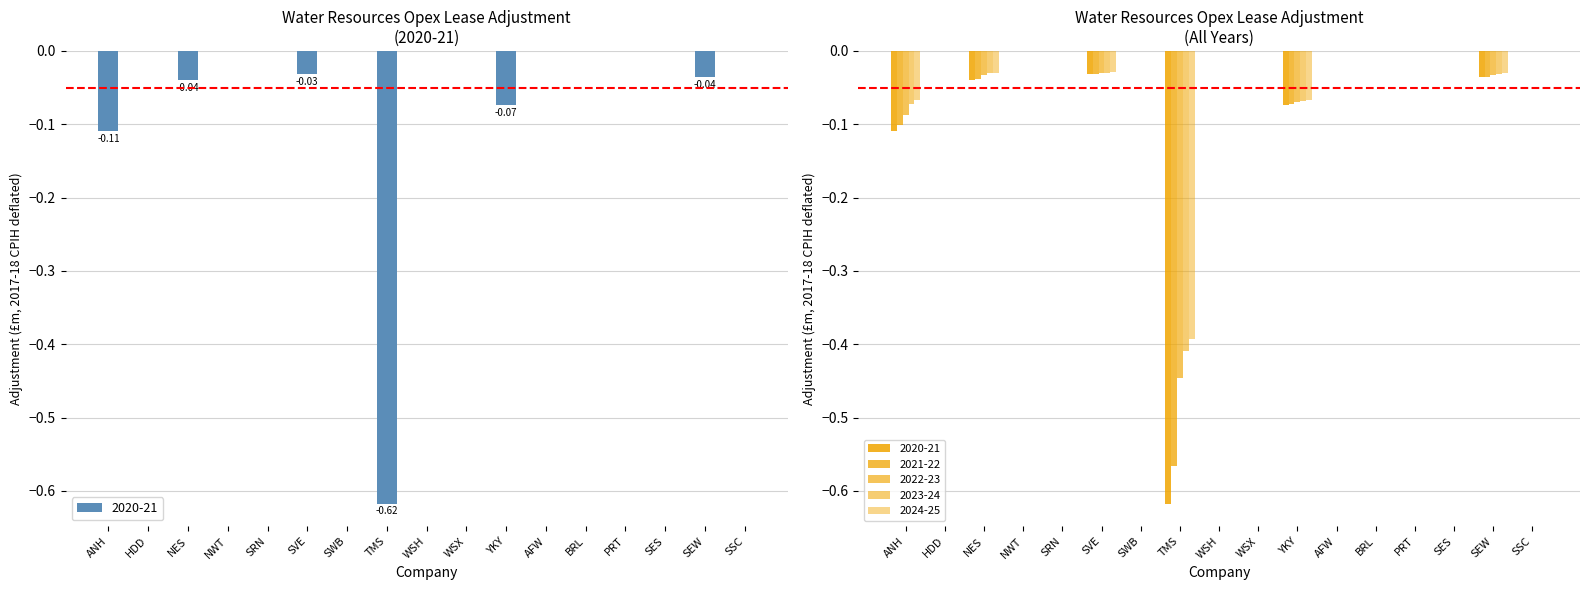

What is the difference between the maximum and second lowest values in the 2021-22 series?

0.1